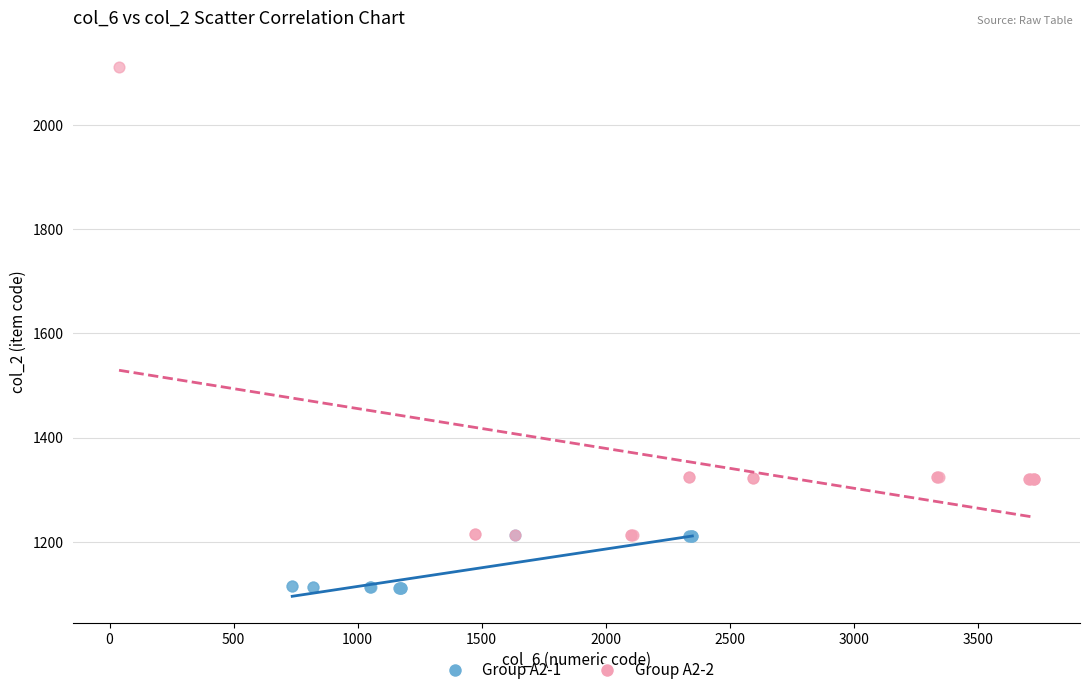

Which series contains the highest Y value?

Group A2-2